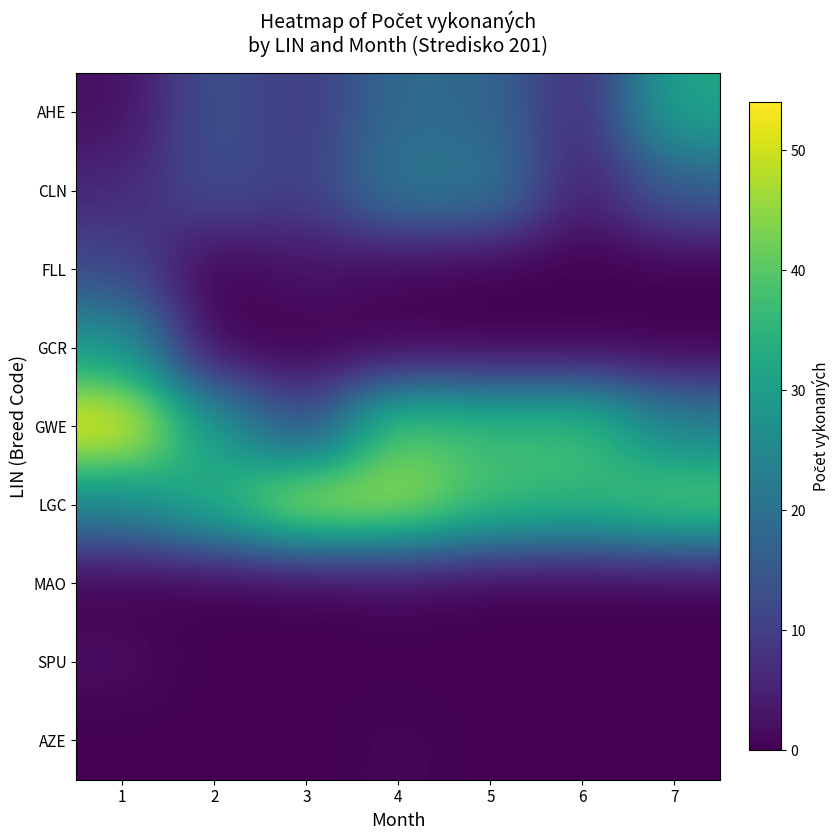

How many series are shown in this chart?

9